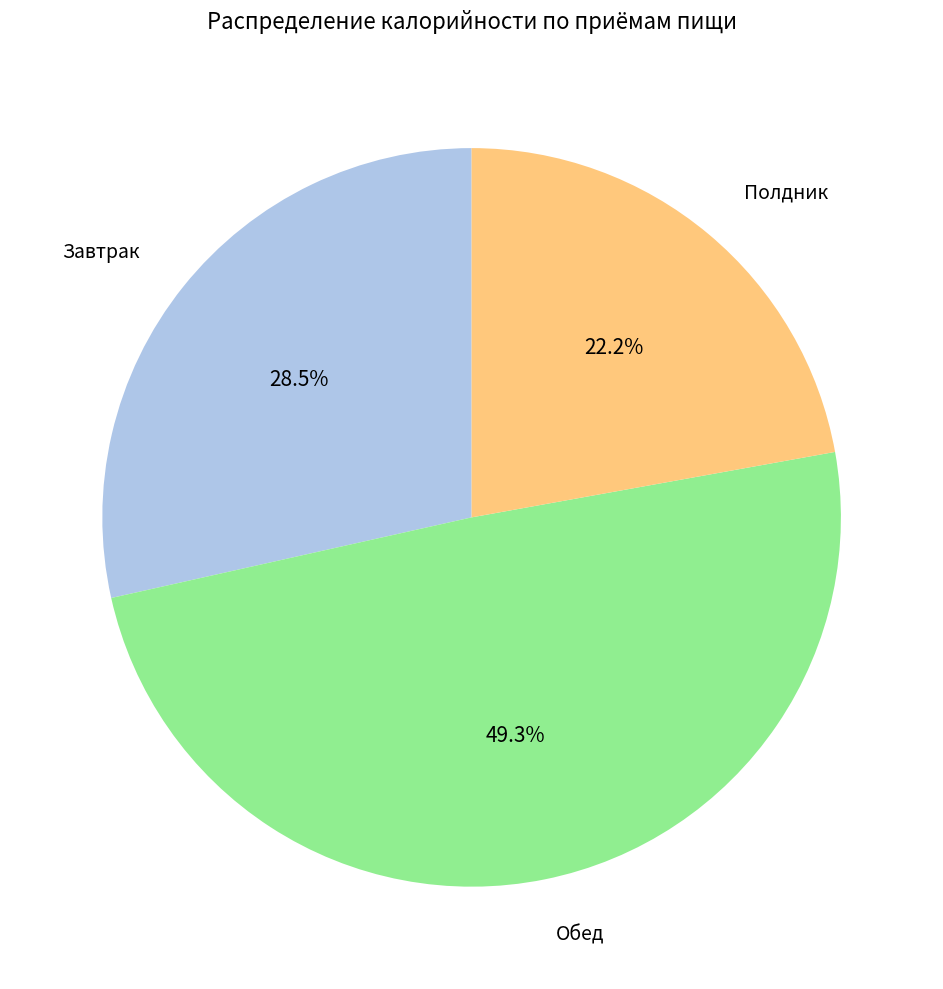

Count the number of slices in the pie.

3